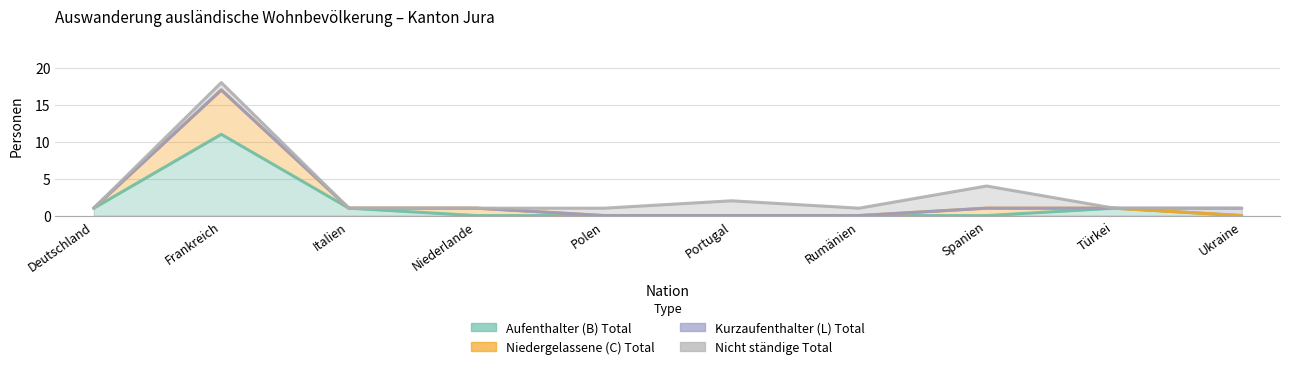

What position from the right is Italien?

8